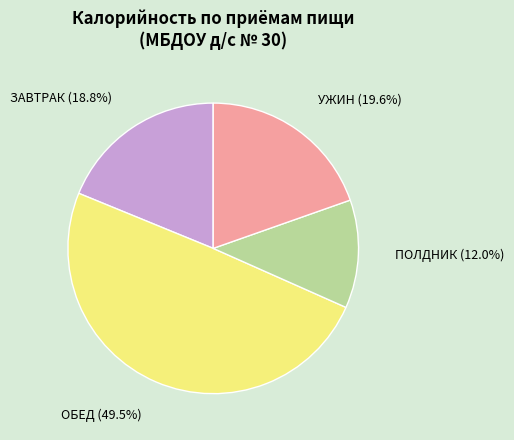

Is there any slice that represents more than half of the pie?

No